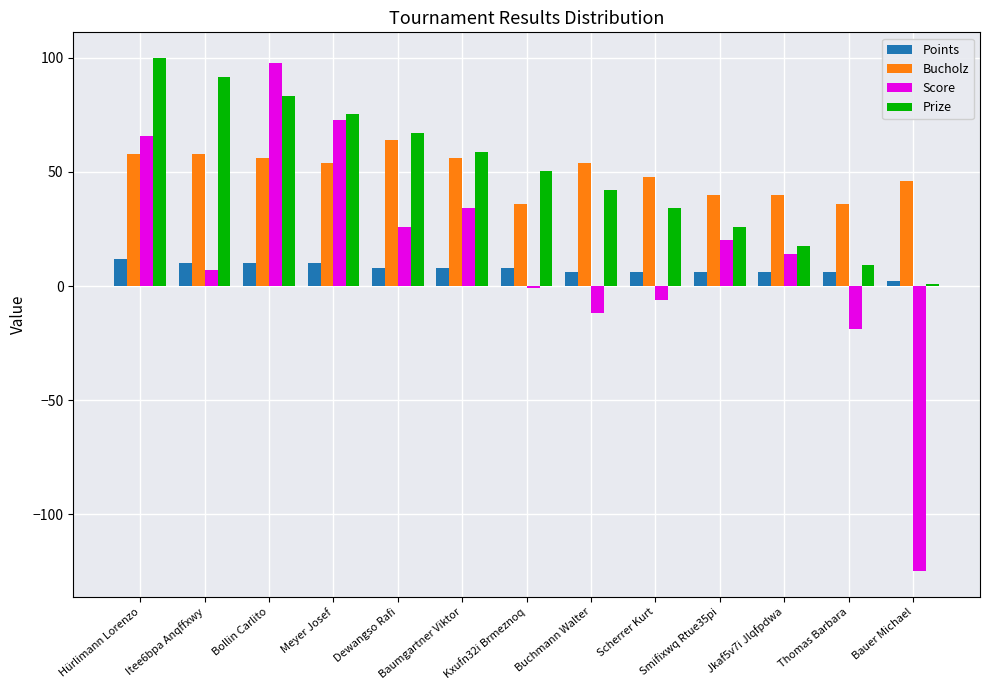

What is the value of the Score bar at the 11th from the left?

14.0